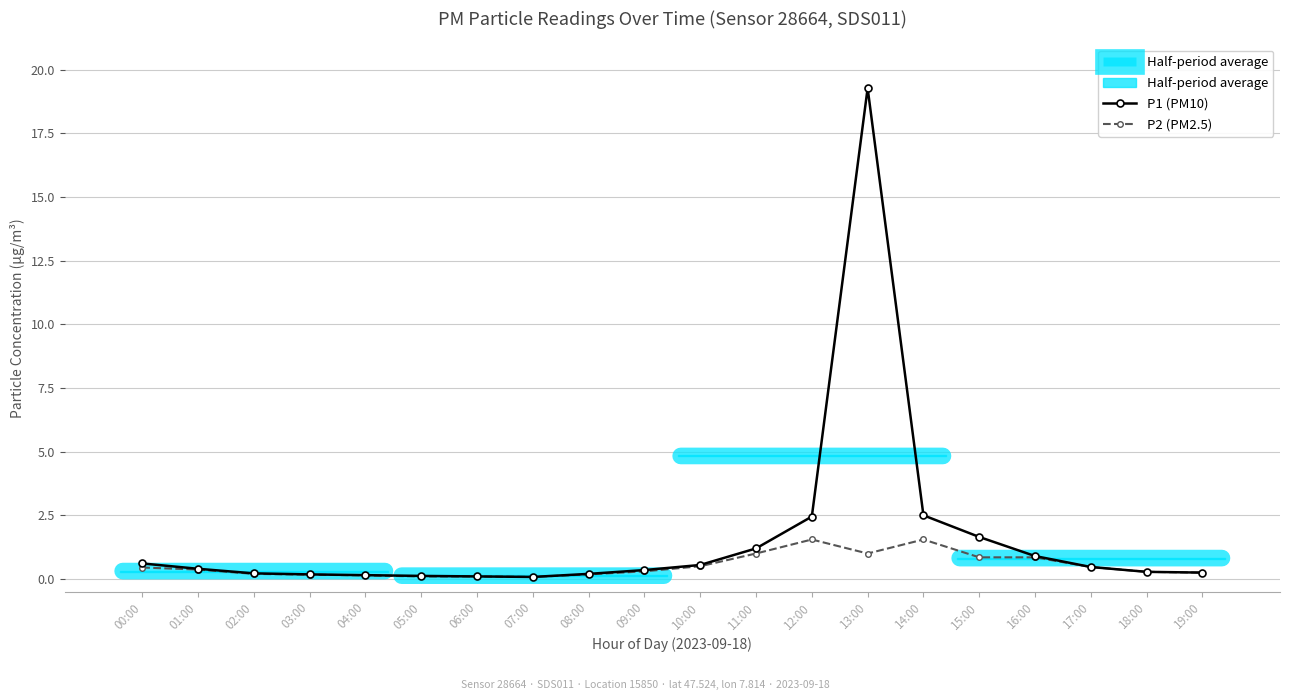

Which series has the largest total across all categories?

P1 (PM10)